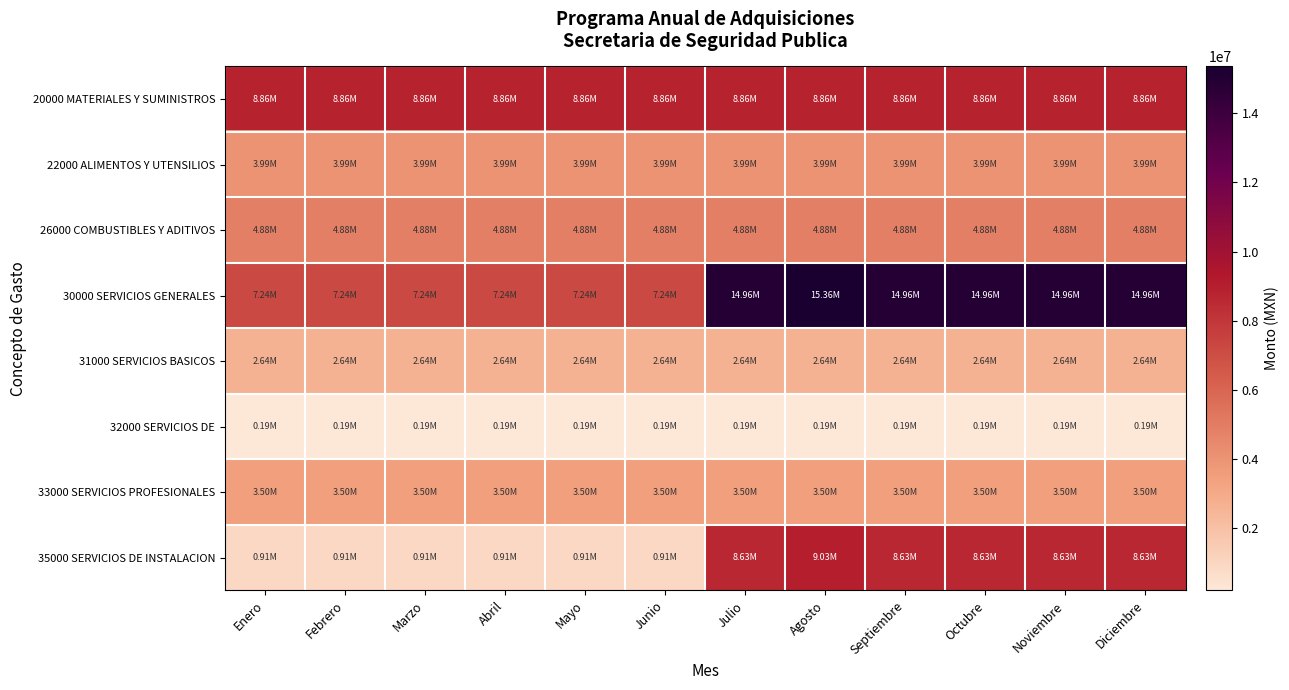

How many data points does each series have?

12